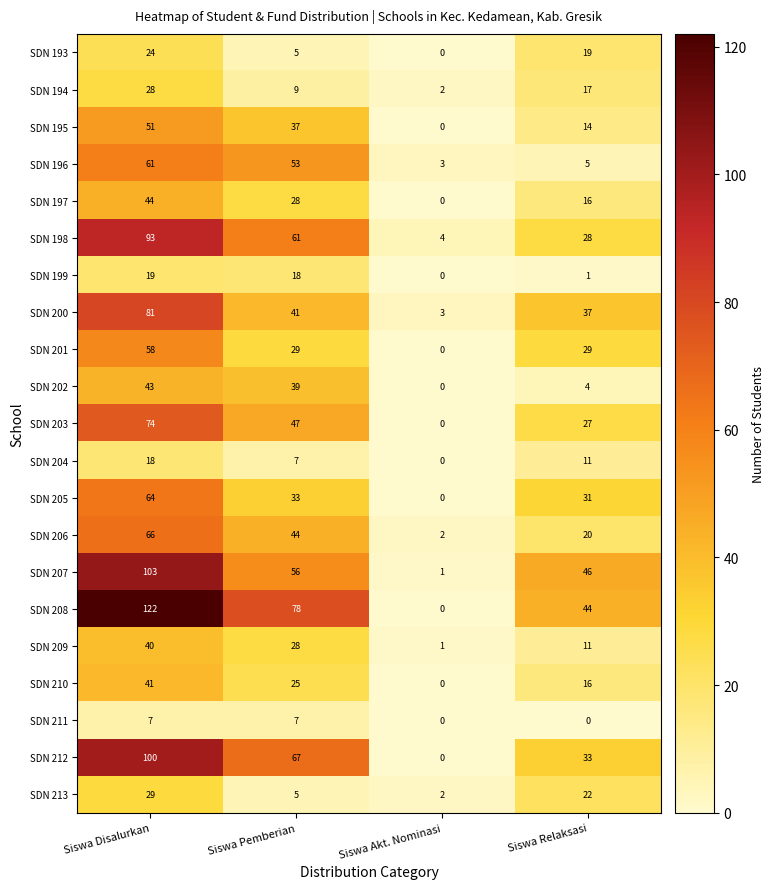

What is the maximum value for SDN 212?

100